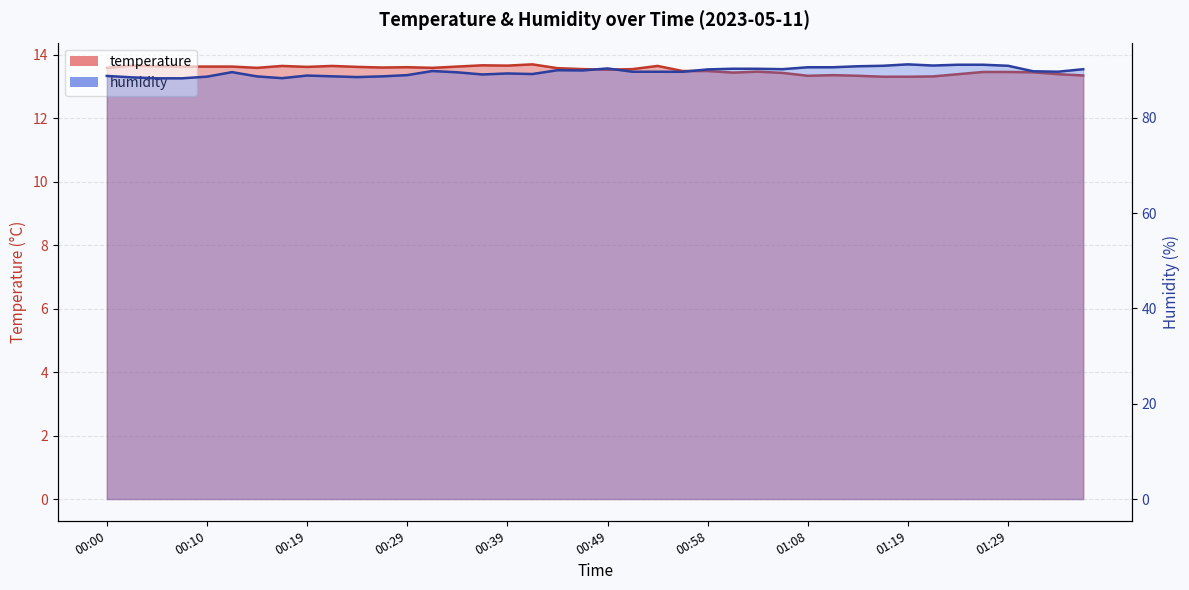

Reading left to right, what are all the values shown in this chart?

temperature: 13.6	13.7	13.6	13.6	13.6	13.6	13.6	13.7	13.6	13.7	13.6	13.6	13.6	13.6	13.6	13.7	13.7	13.7	13.6	13.6	13.5	13.6	13.7	13.5	13.5	13.4	13.5	13.4	13.3	13.4	13.3	13.3	13.3	13.3	13.4	13.5	13.5	13.4	13.4	13.3
humidity: 88.8	88.5	88.3	88.3	88.7	89.6	88.7	88.3	88.9	88.7	88.6	88.7	89.0	89.8	89.6	89.1	89.3	89.2	90.0	90.0	90.4	89.7	89.7	89.7	90.2	90.3	90.3	90.2	90.6	90.6	90.8	90.9	91.2	91.0	91.2	91.2	90.9	89.8	89.7	90.2